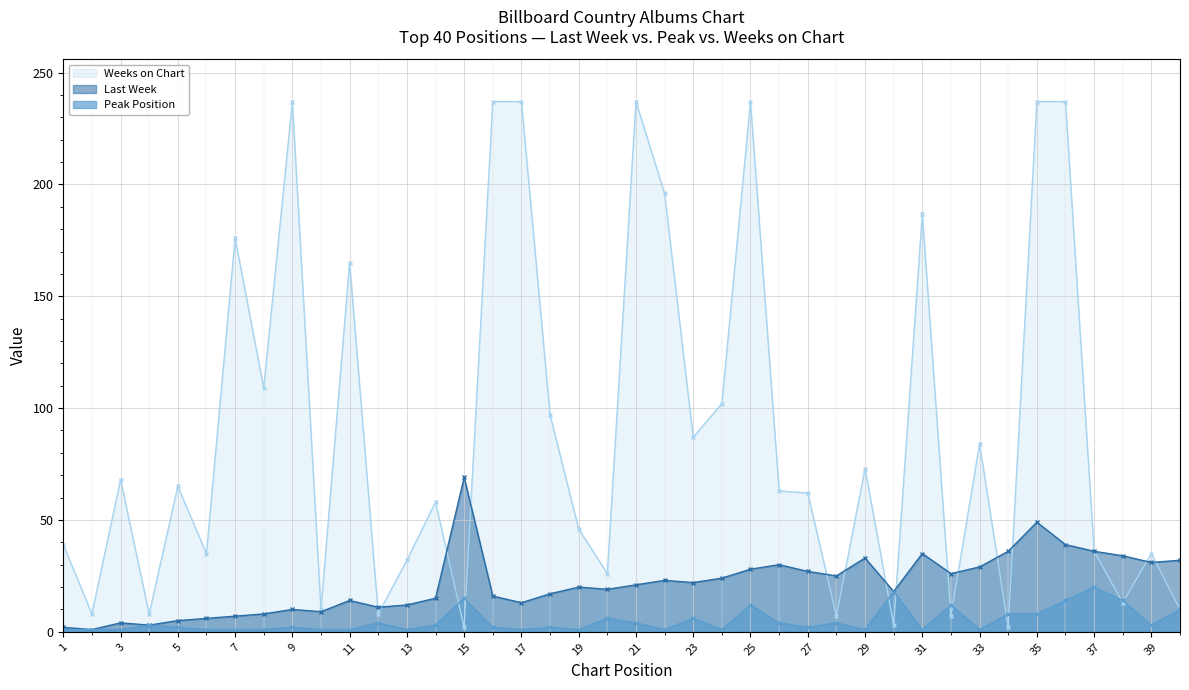

Which series has the largest range (max minus min)?

Weeks on Chart